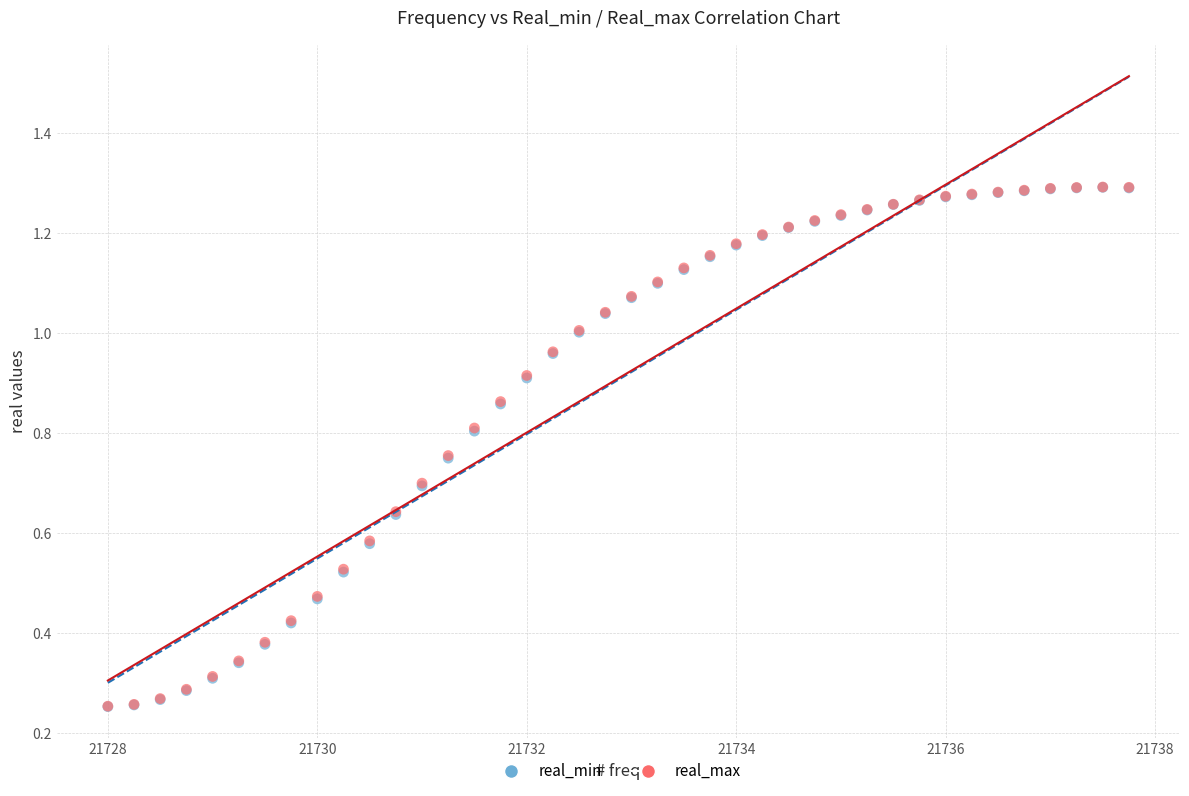

What are all the series names shown in the legend?

real_min, real_max